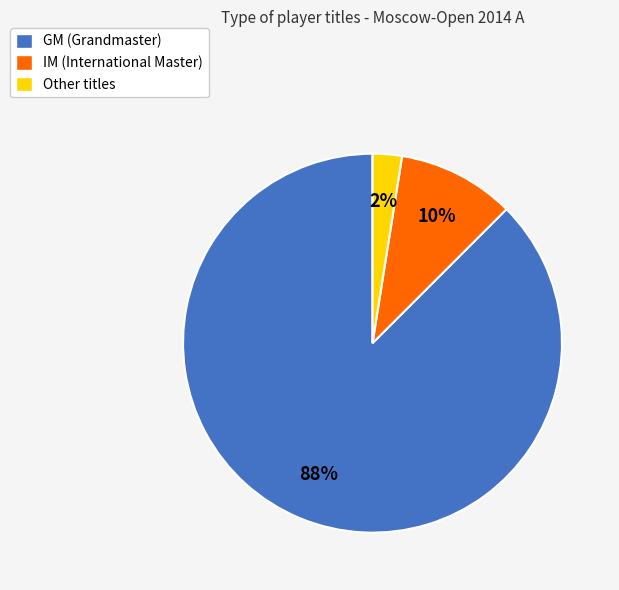

What is the smallest slice in the pie chart?

Other